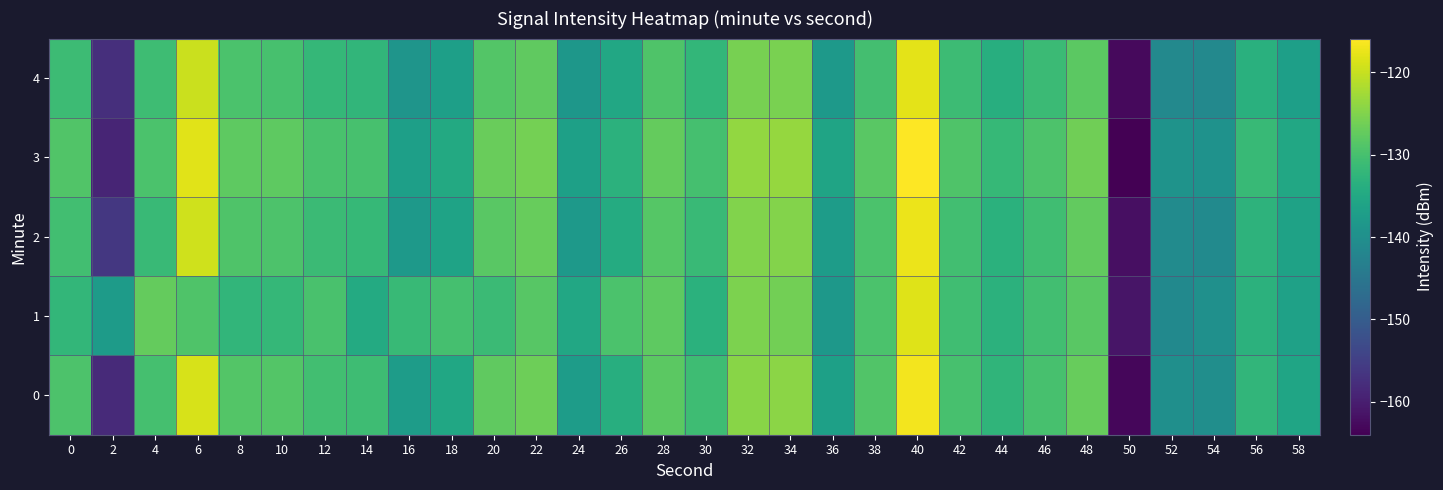

What is the minimum value shown in the chart?

-164.0